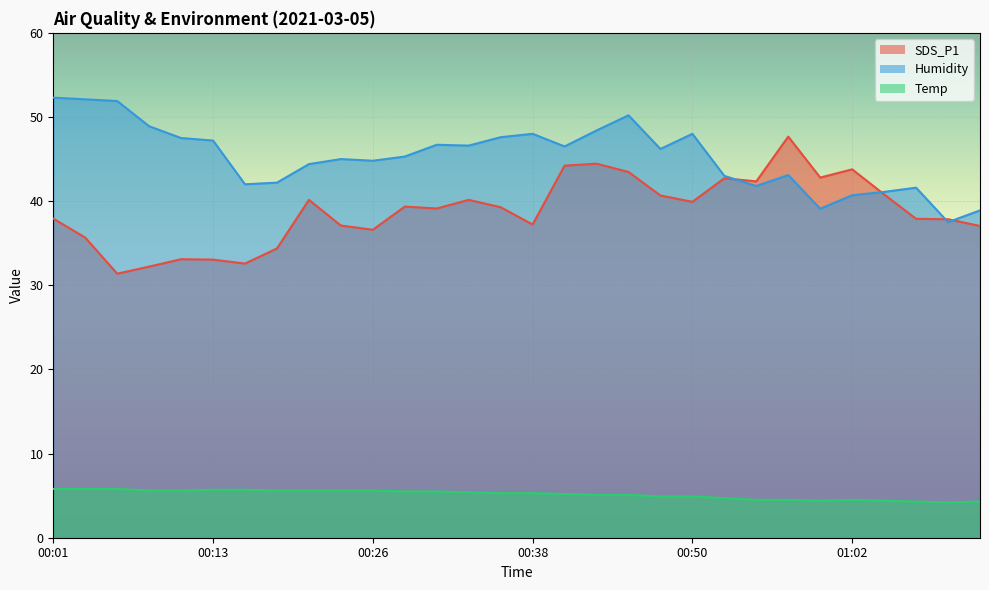

True or false: SDS_P1 and Temp cross at least once.

False